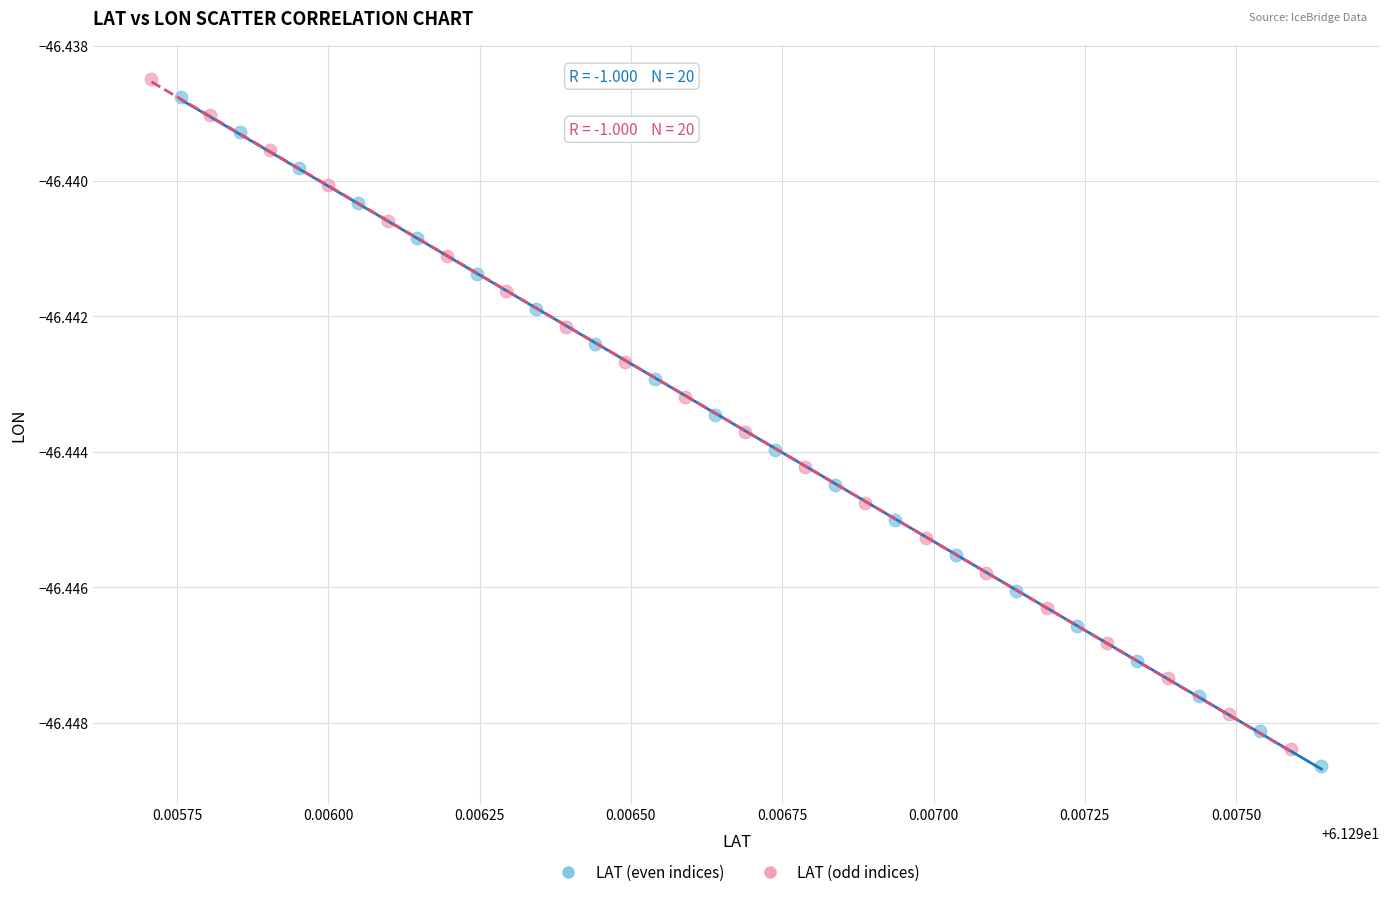

Which series has the widest spread of Y values?

LAT (odd indices)